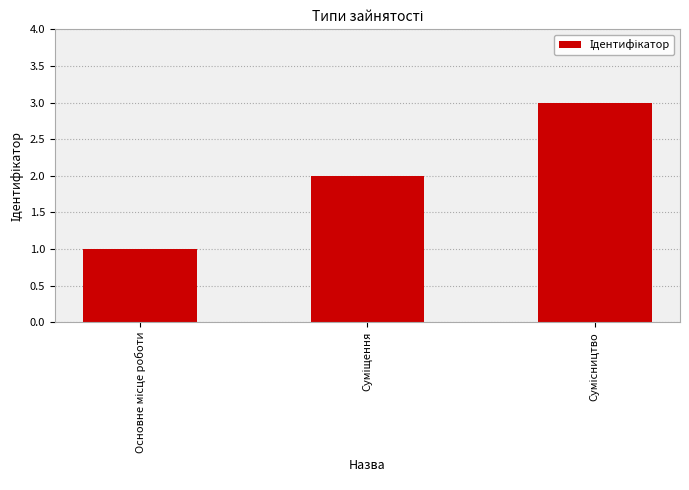

What is the maximum value shown in the chart?

3